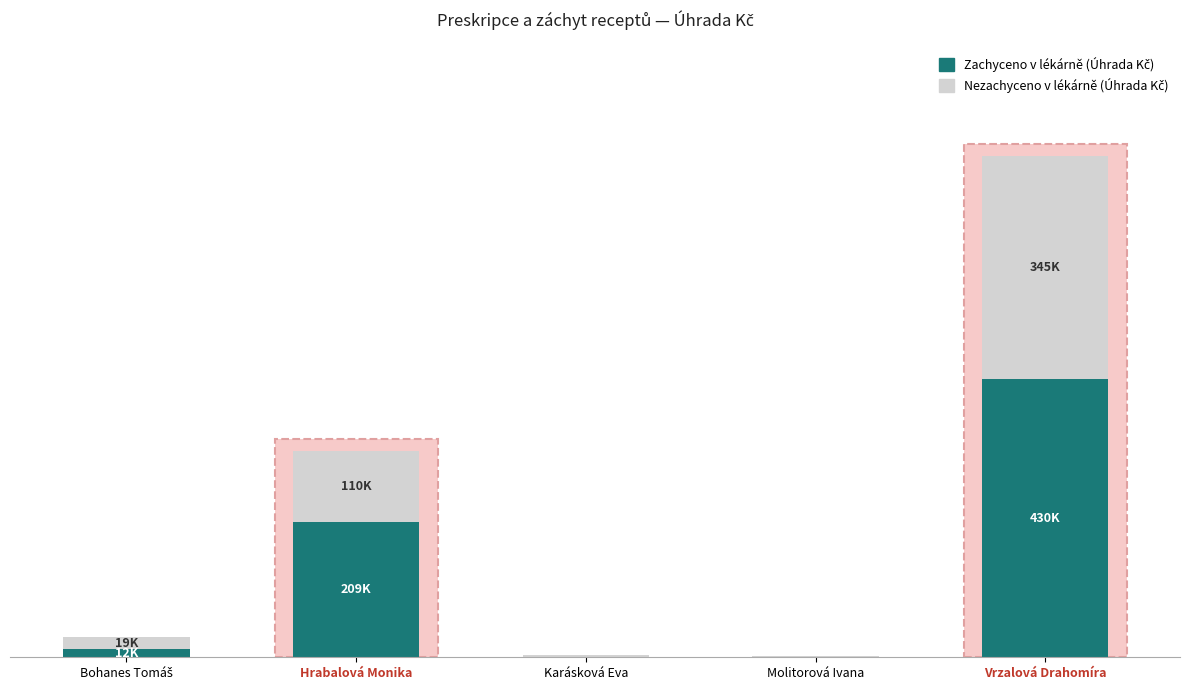

List the series in order of their peak value, highest first.

Zachyceno v lékárně (Úhrada Kč), Nezachyceno v lékárně (Úhrada Kč)